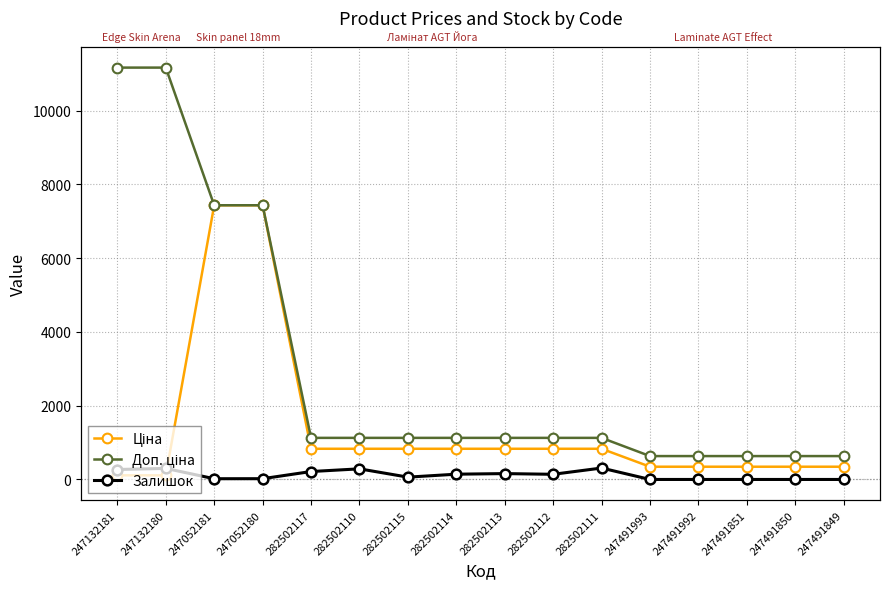

At 247491992, list the series in order from smallest to largest.

Залишок, Ціна, Доп. ціна